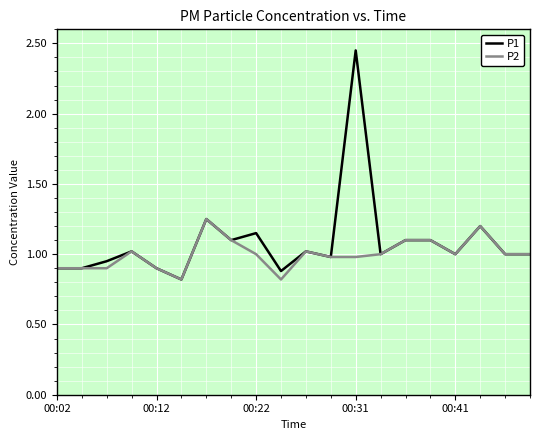

List the series in order of their peak value, lowest first.

P2, P1